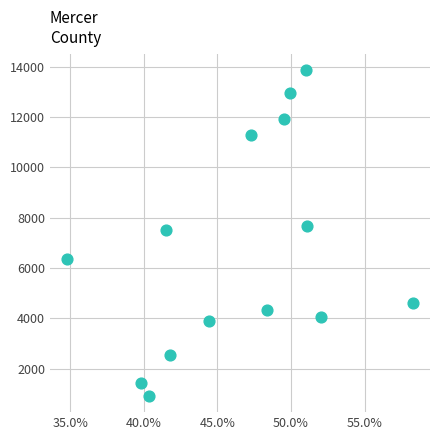

What is the range of Y values (max minus min)?

12951